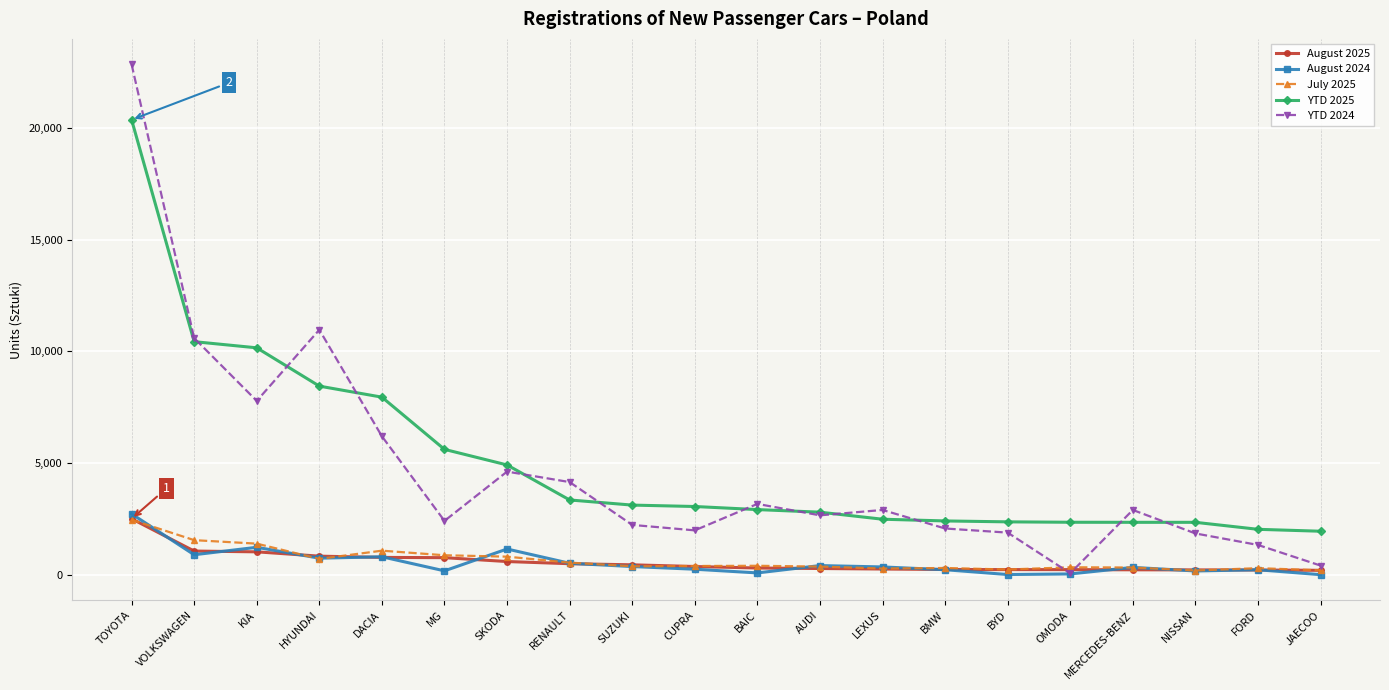

What is the sum of the August 2025 values at MG and NISSAN?

975